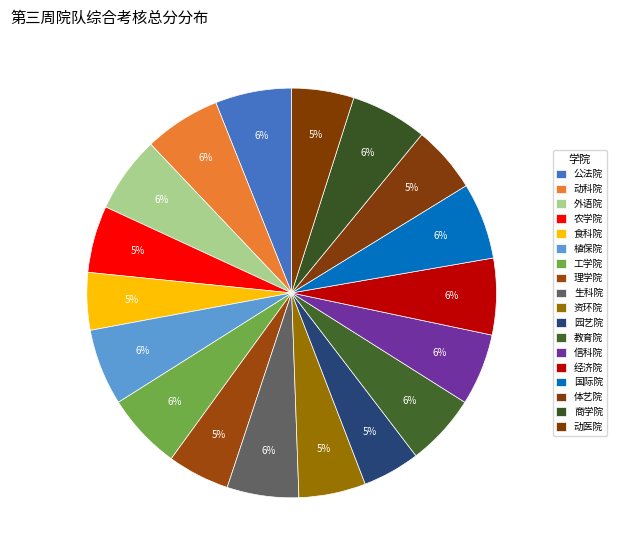

Which category has the smallest portion of the pie?

食科院